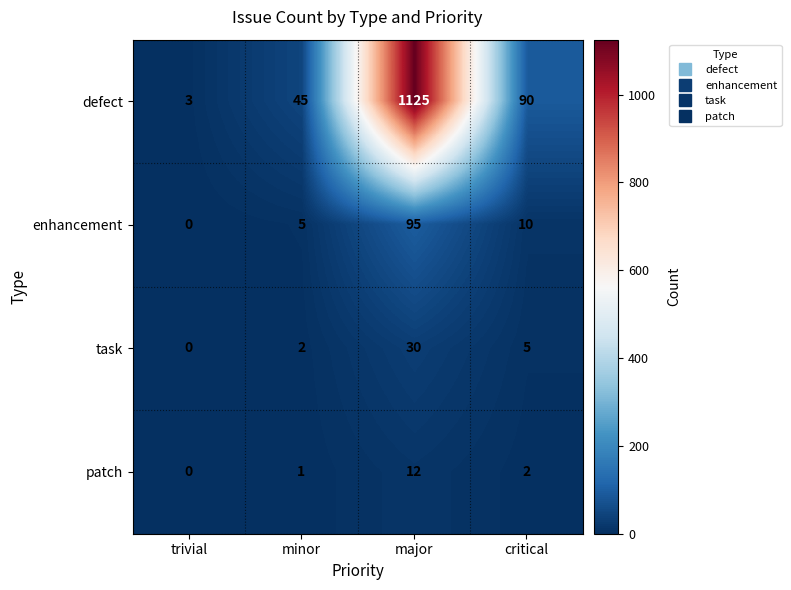

Is the value of enhancement at minor greater than the value of task at major?

No